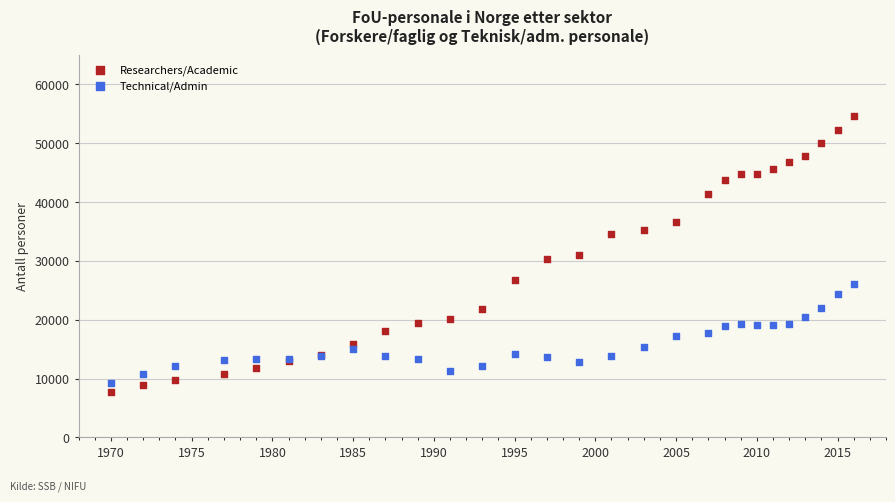

Which series contains the highest Y value?

Researchers/Academic